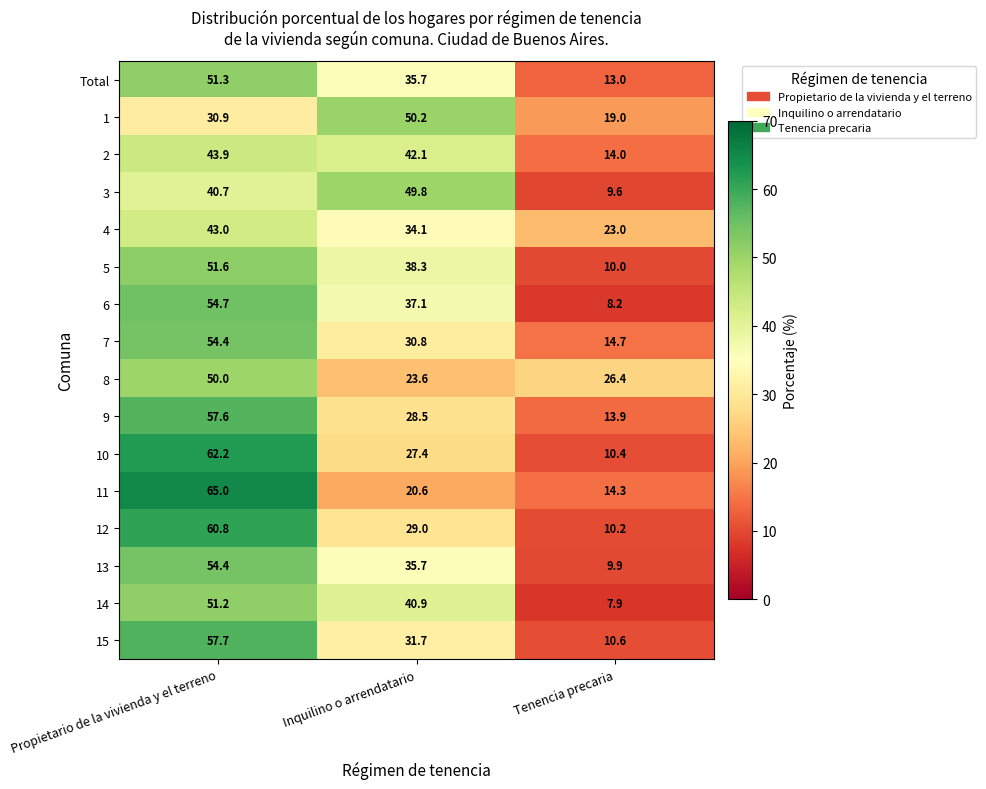

Which series changed the most between Propietario de la vivienda y el terreno and Tenencia precaria?

10